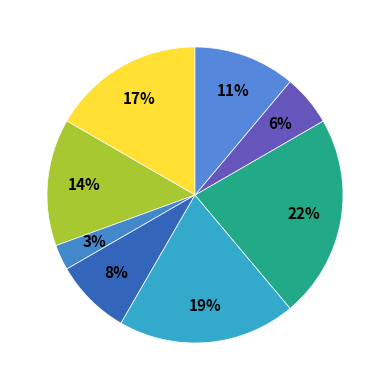

How many segments does this pie chart have?

8